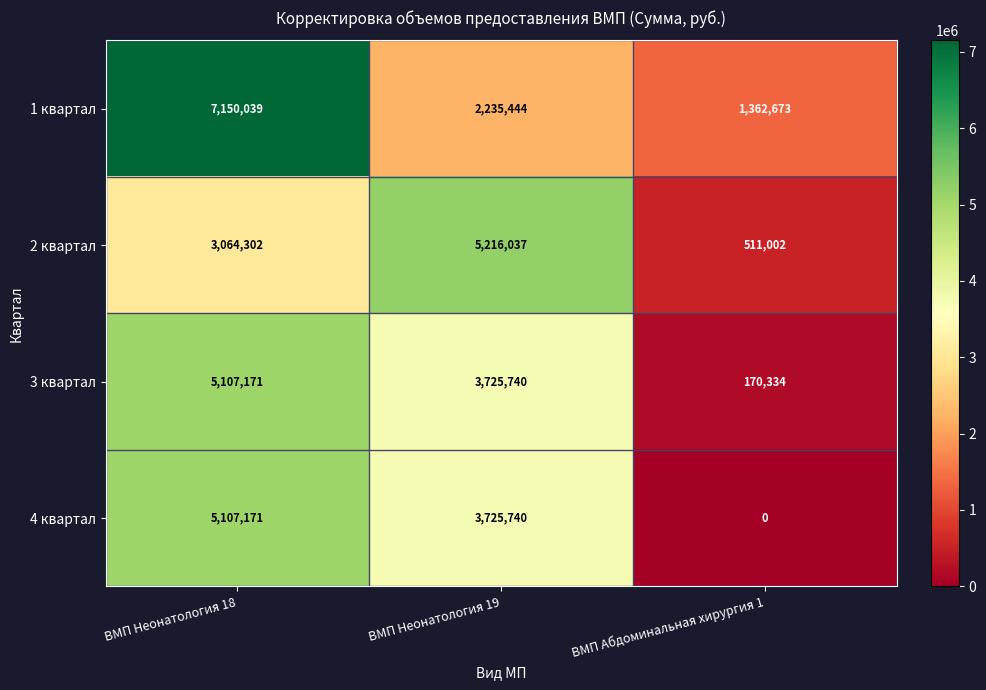

What is the difference between the 3 квартал values at ВМП Абдоминальная хирургия 1 and ВМП Неонатология 18?

4936837